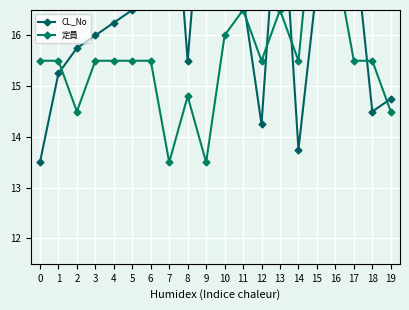

Rank the series by their maximum value, from highest to lowest.

CL_No, 定員